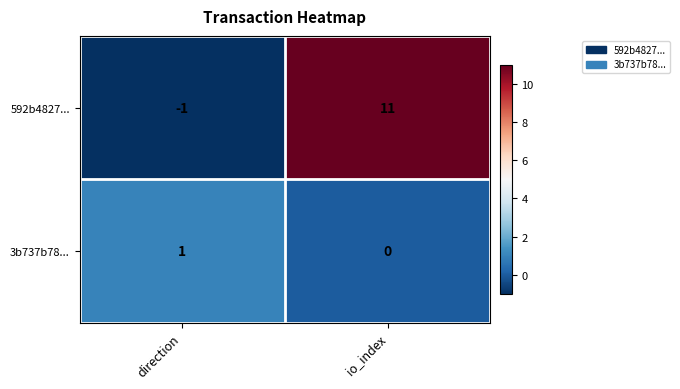

True or false: 592b4827... has a value of -1 at direction.

True